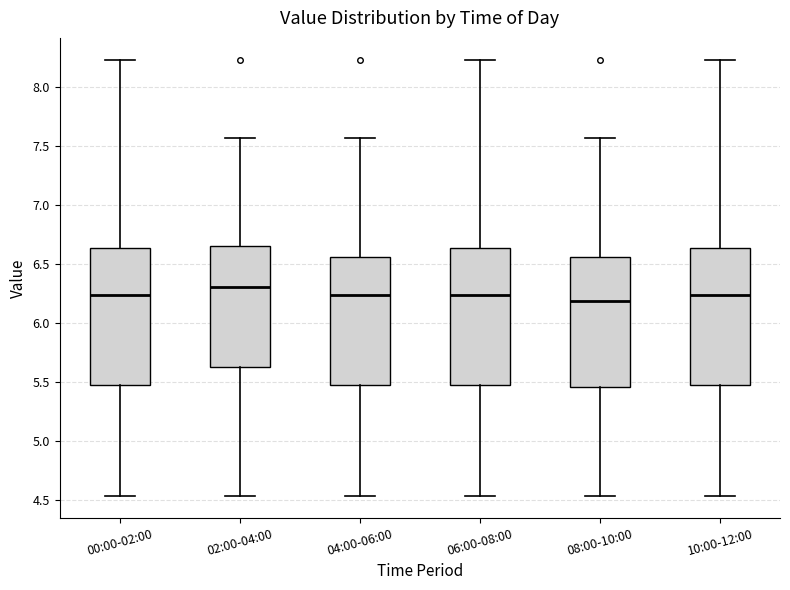

Reading left to right, read every box against the y-axis: the position of its median line, the range the box covers, and the ends of its whiskers. The values are not printed on the chart, so give them approximately, as read against the axis.

00:00-02:00: median 6.25, box 5.45 to 6.65, whiskers 4.55 to 8.25
02:00-04:00: median 6.30, box 5.65 to 6.65, whiskers 4.55 to 7.55
04:00-06:00: median 6.25, box 5.45 to 6.55, whiskers 4.55 to 7.55
06:00-08:00: median 6.25, box 5.45 to 6.65, whiskers 4.55 to 8.25
08:00-10:00: median 6.20, box 5.45 to 6.55, whiskers 4.55 to 7.55
10:00-12:00: median 6.25, box 5.45 to 6.65, whiskers 4.55 to 8.25